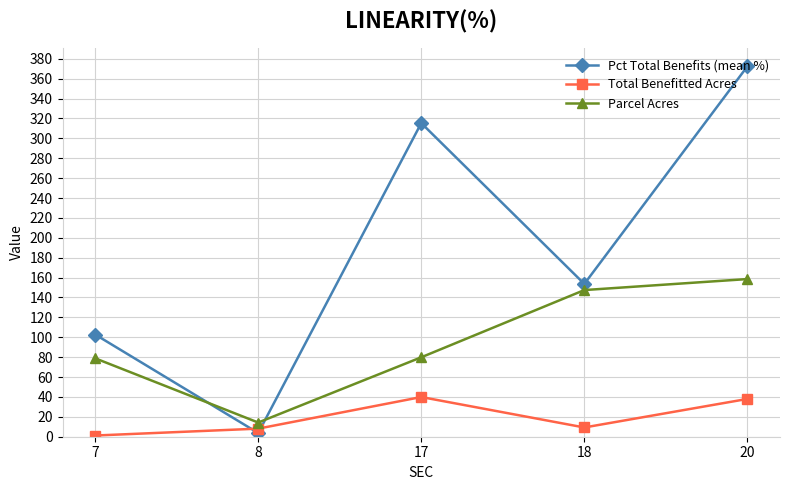

What is the spread (max minus min) of values at 8?

10.5